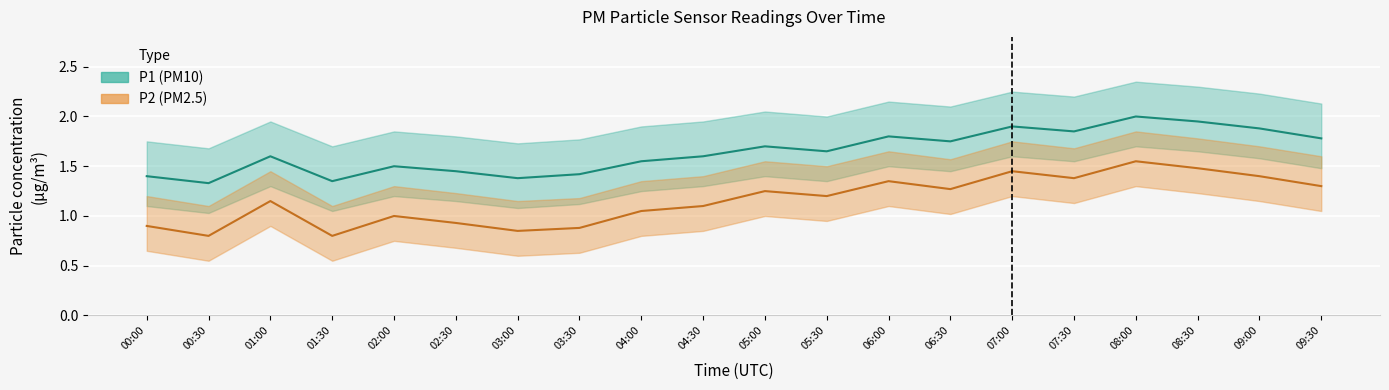

Rank the series at 02:00 from highest to lowest value.

P1 (PM10), P2 (PM2.5)